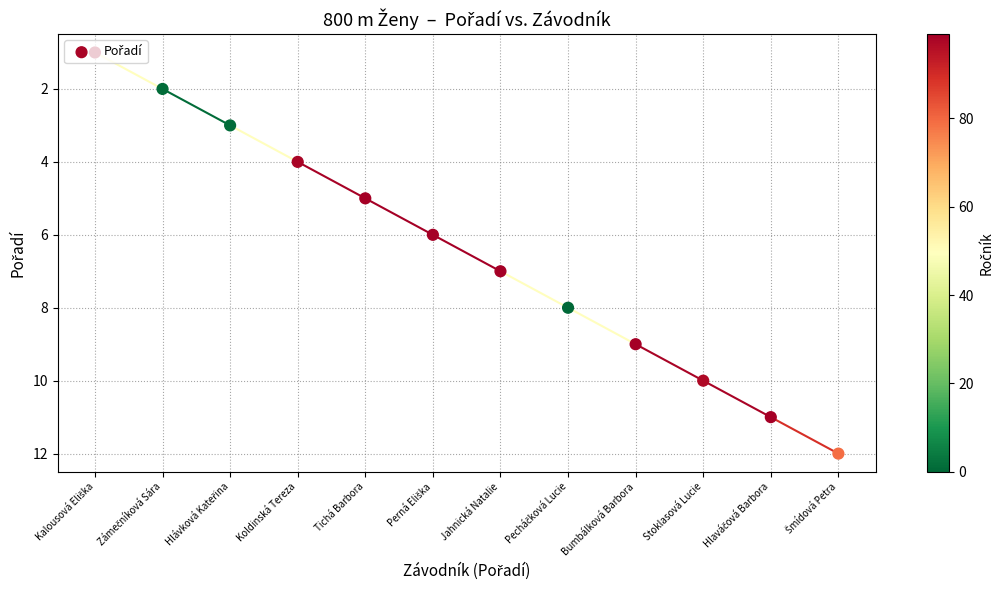

Between Kalousová Eliška and Šmídová Petra, which is larger?

Šmídová Petra